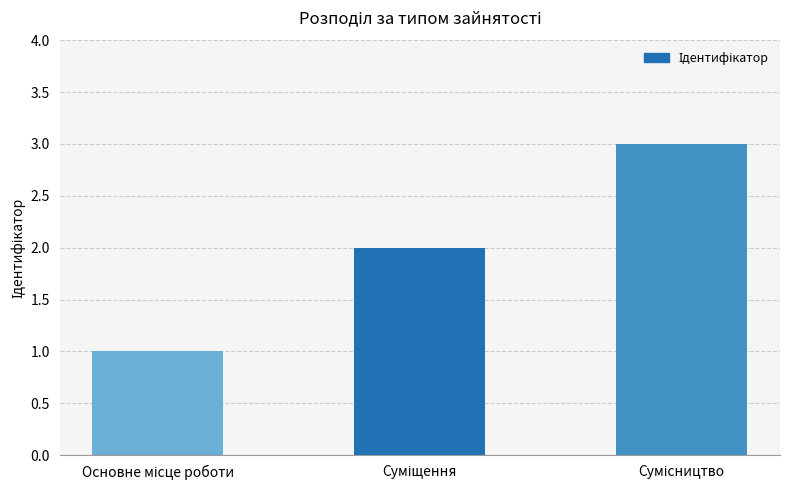

How many values are between 1 and 3?

3